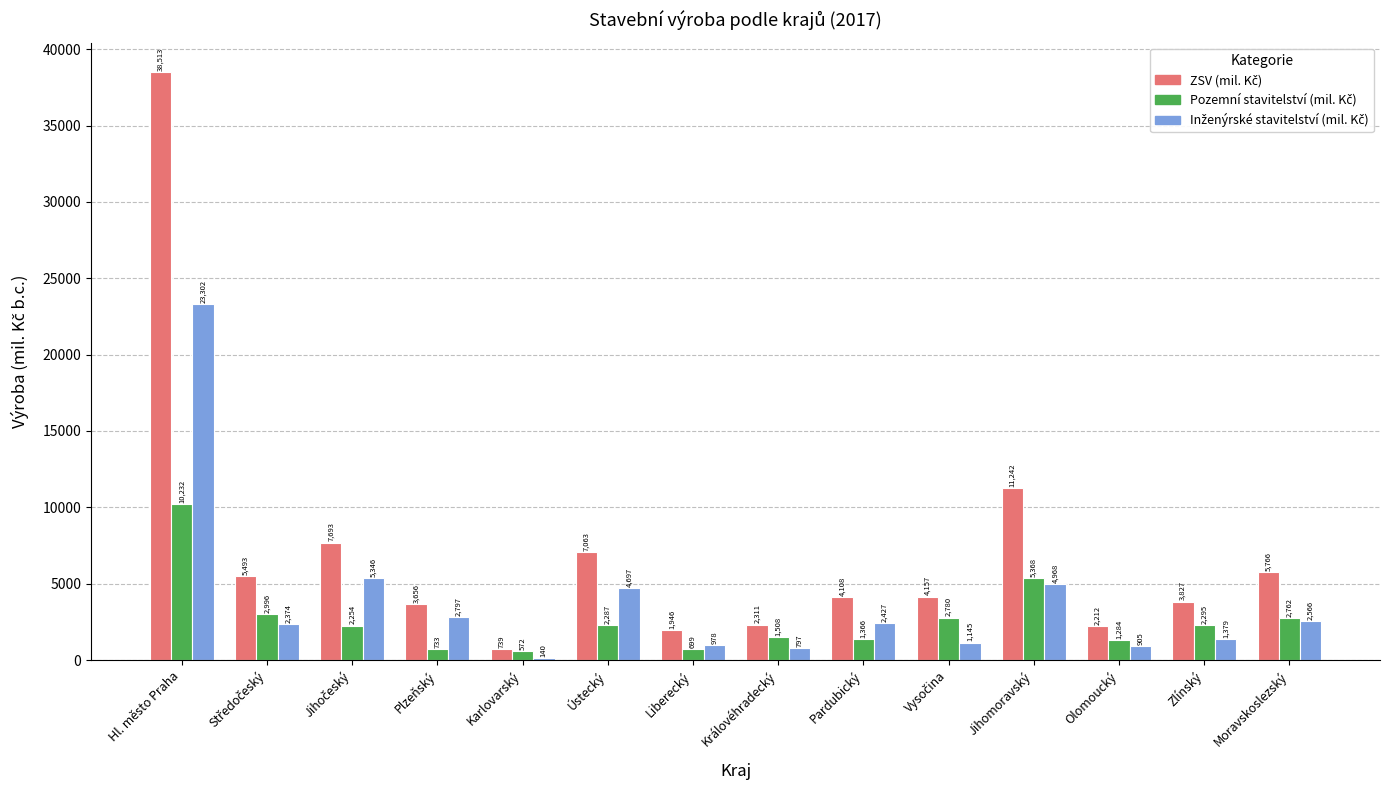

What is the smallest value displayed?

140